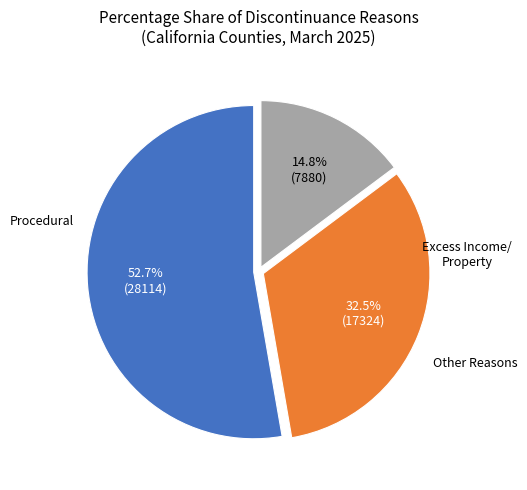

Is there any slice that represents more than half of the pie?

Yes